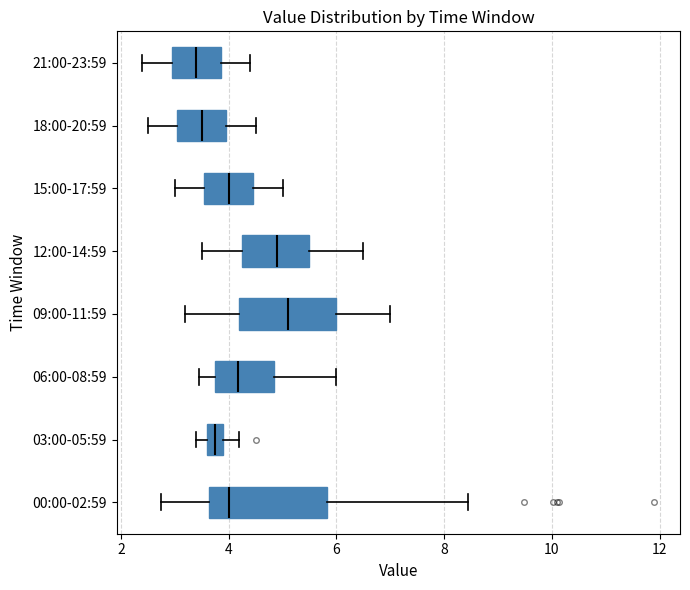

Comparing the boxes themselves (not the whiskers), which one is the widest?

00:00-02:59